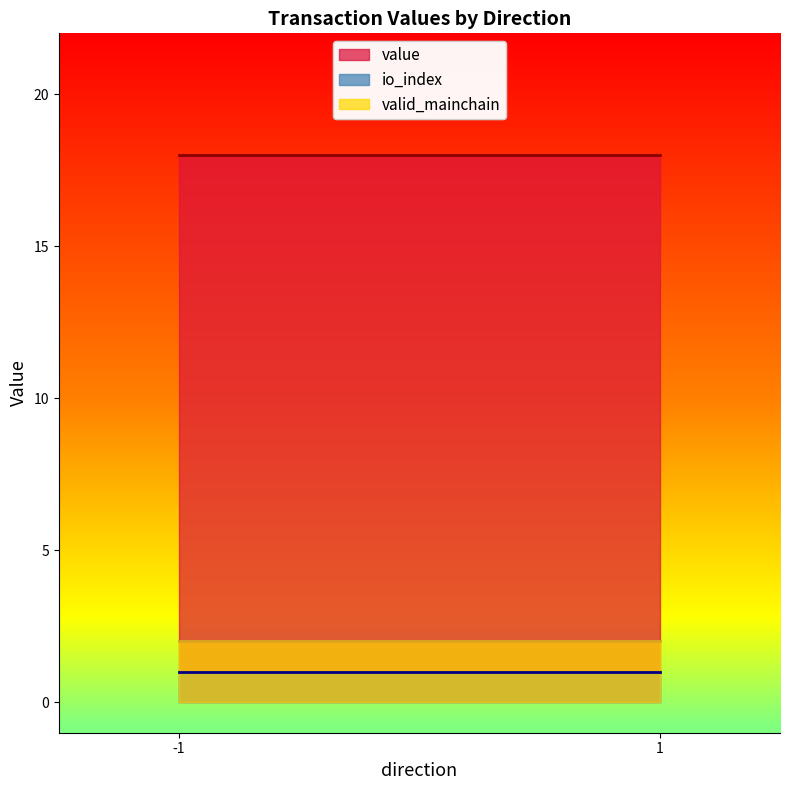

Does the chart display data point markers on the line(s)?

No